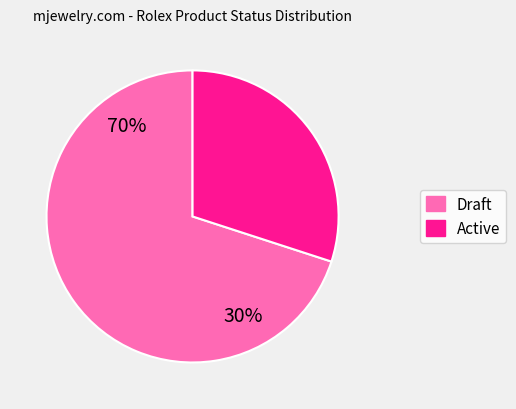

The Active slice represents 35% of the pie. True or false?

False